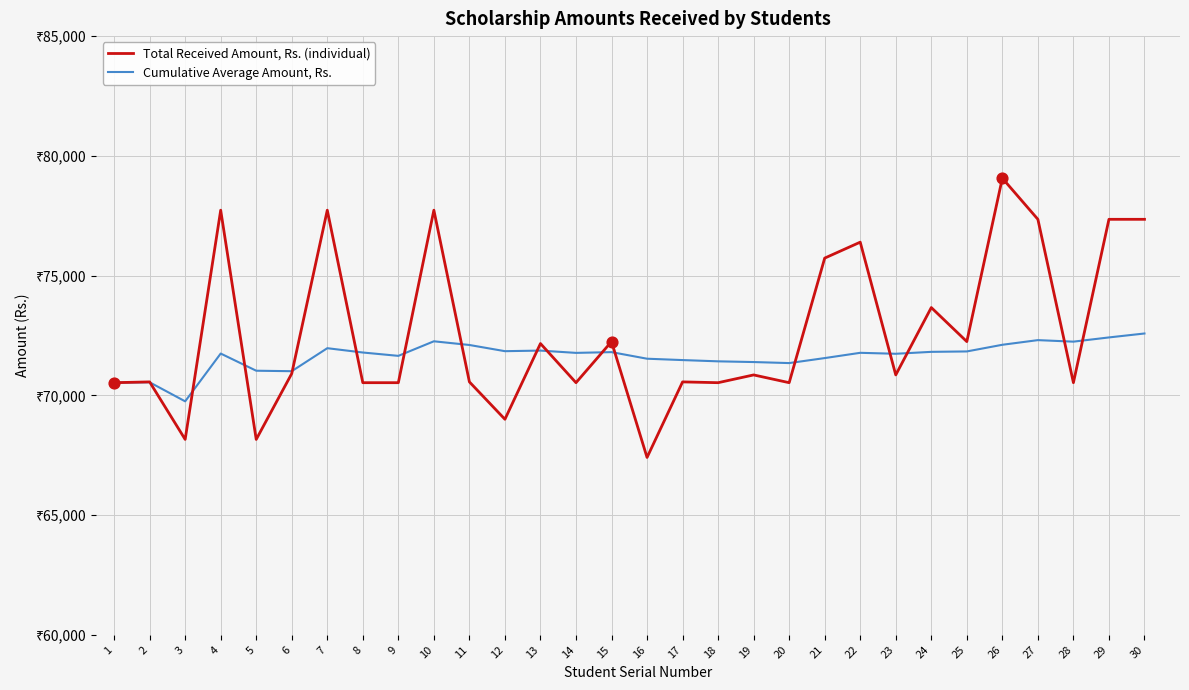

What are all the series names shown in the legend?

Total Received Amount, Rs. (individual), Cumulative Average Amount, Rs.